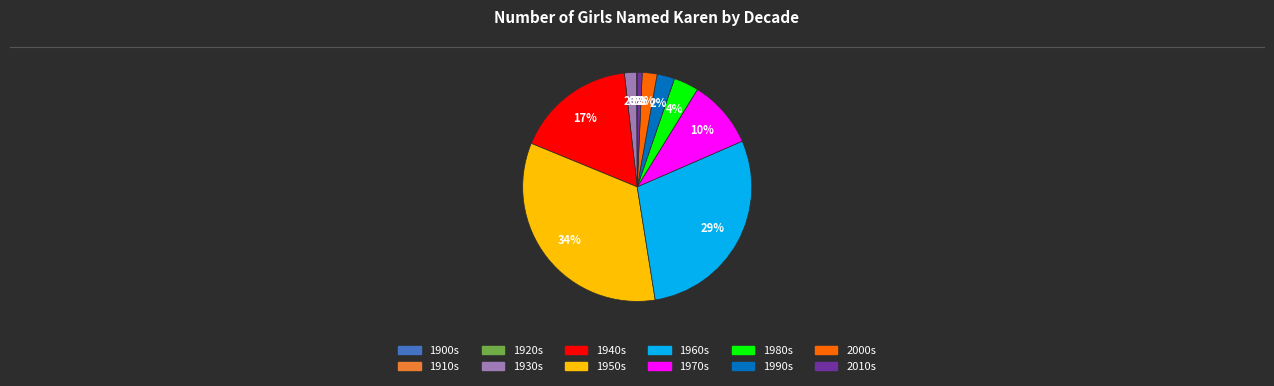

Is the sum of 1930s and 1990s greater than half?

No